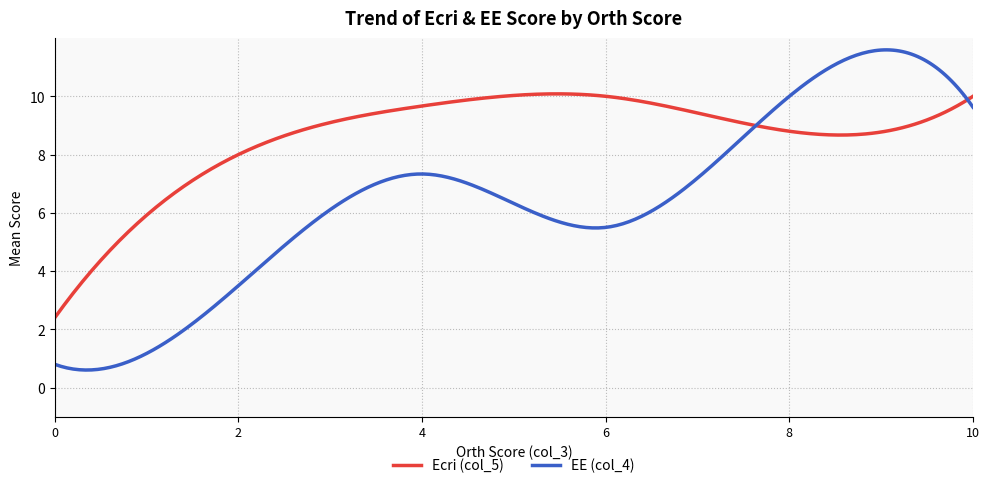

What is the lowest value of the EE (col_4) series?

0.6